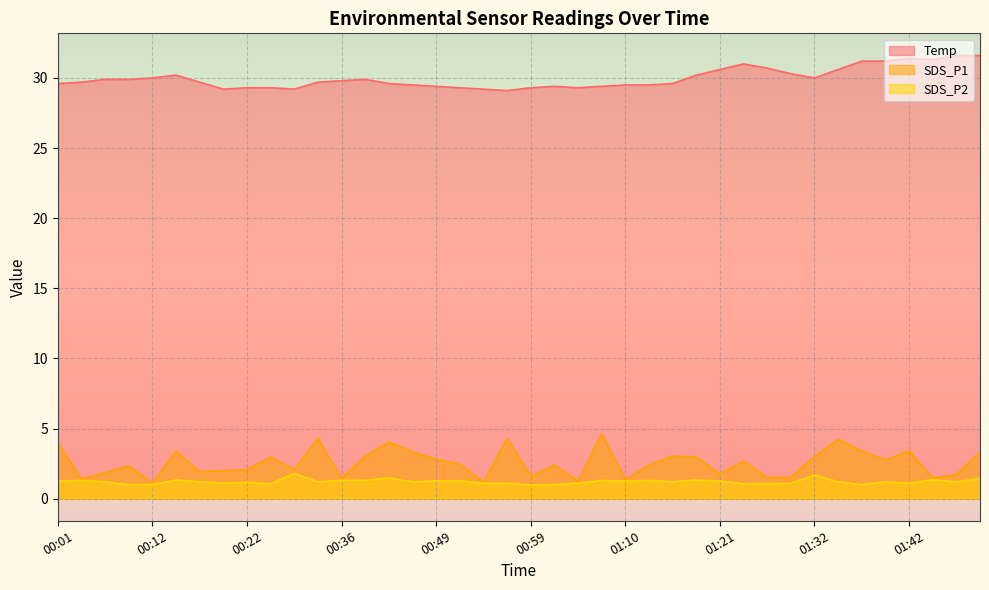

At 01:34, list the series in order from smallest to largest.

SDS_P2, SDS_P1, Temp